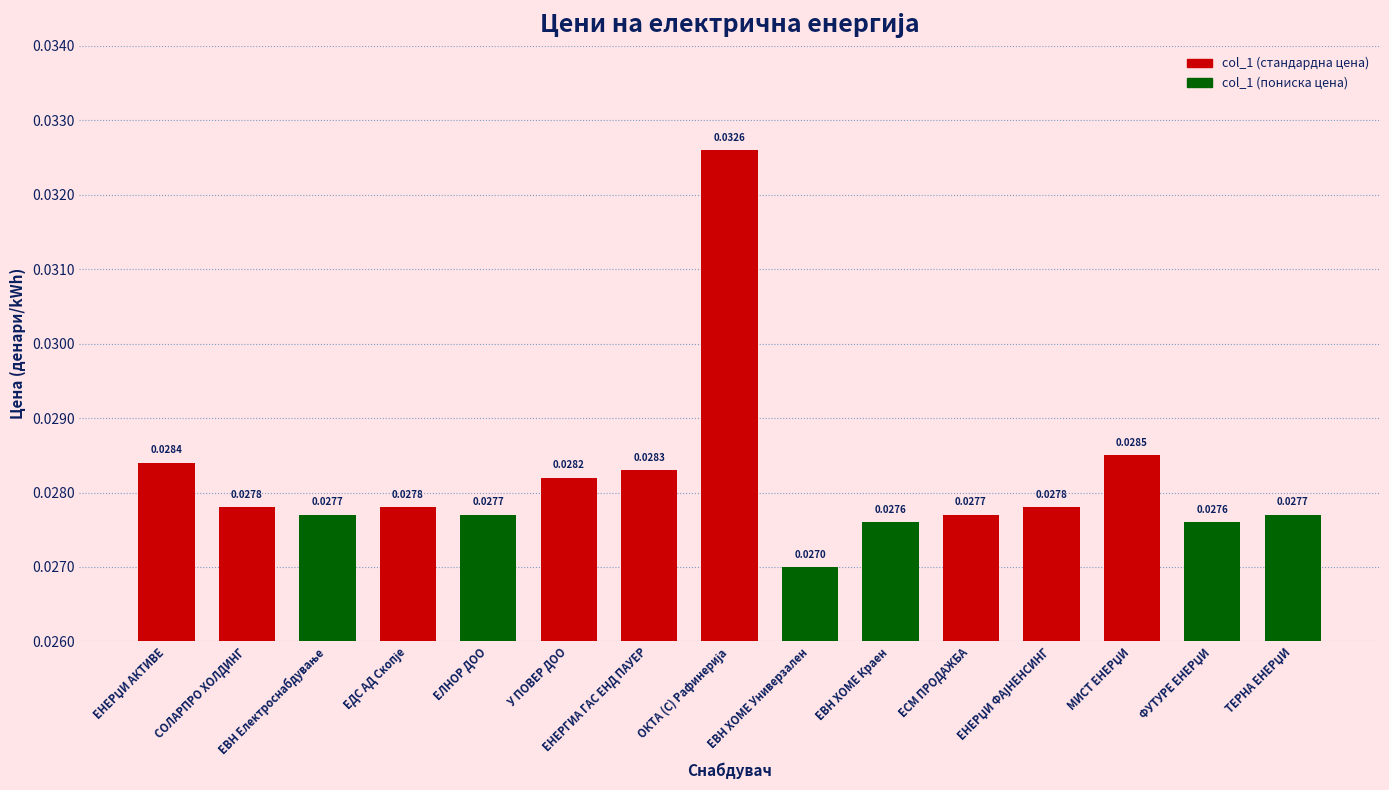

What is the sum of all values?

0.4